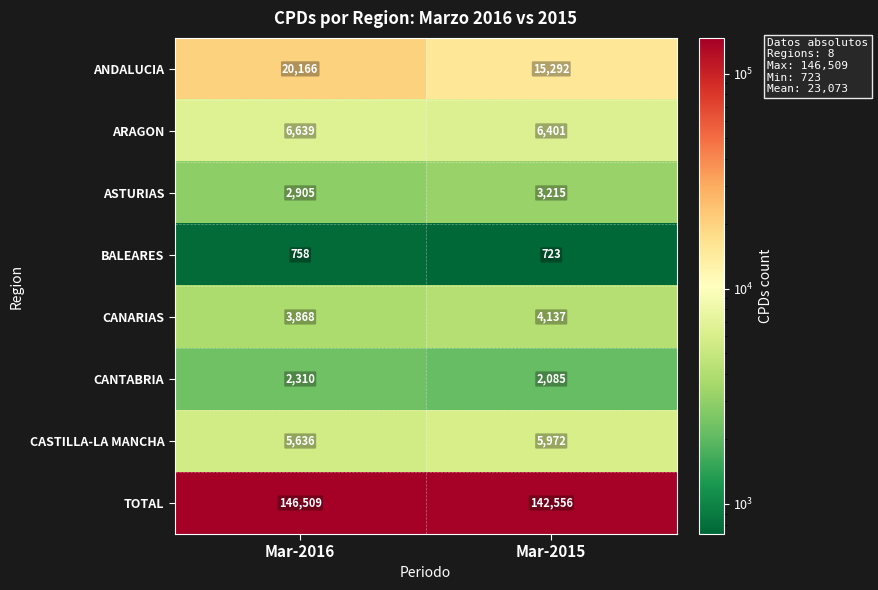

Which category has the lowest value across all series?

Mar-2015